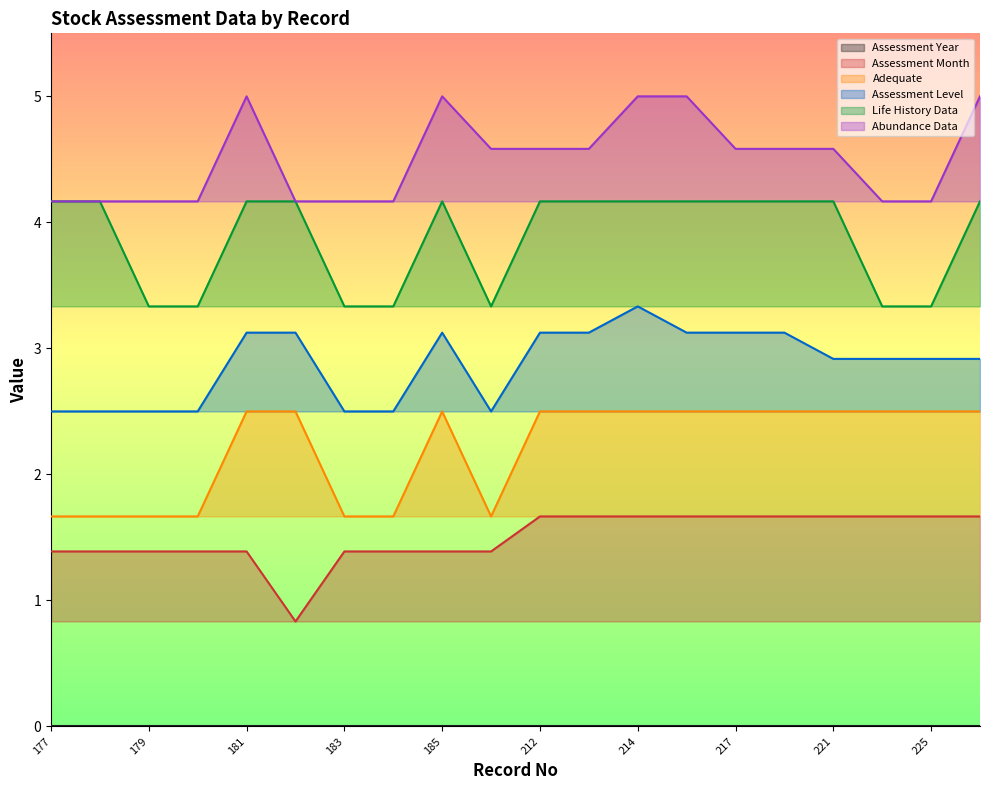

What is the total value across all series at 217?

16.0